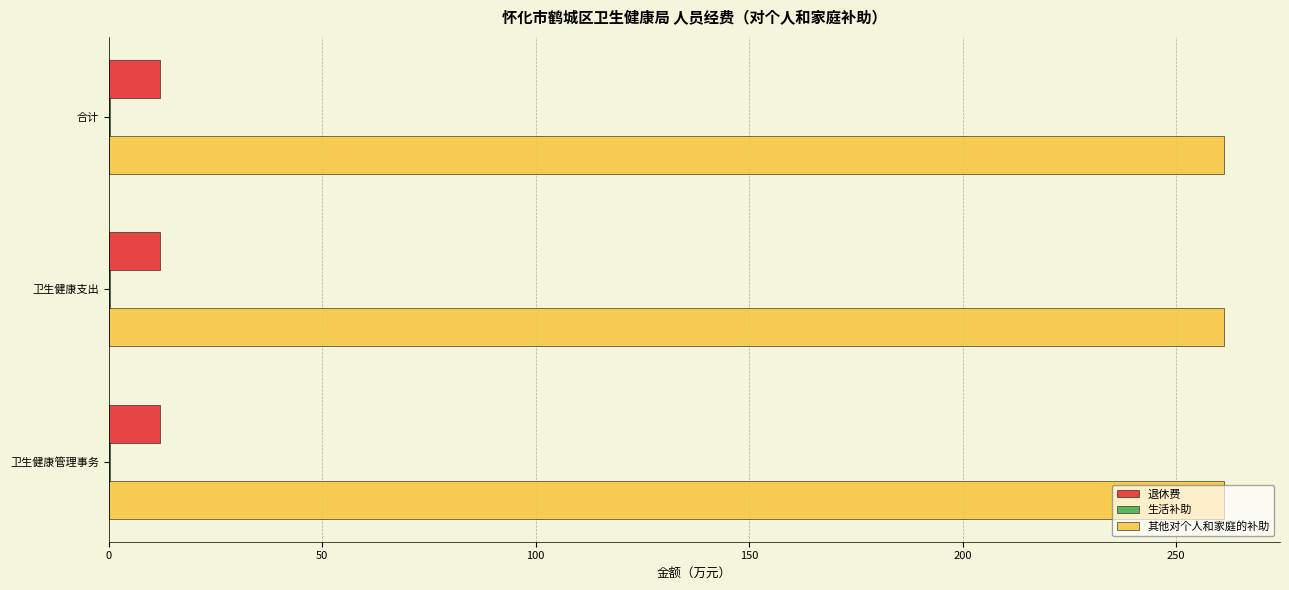

Is the value of 其他对个人和家庭的补助 at 卫生健康管理事务 greater than the value of 退休费 at 合计?

Yes